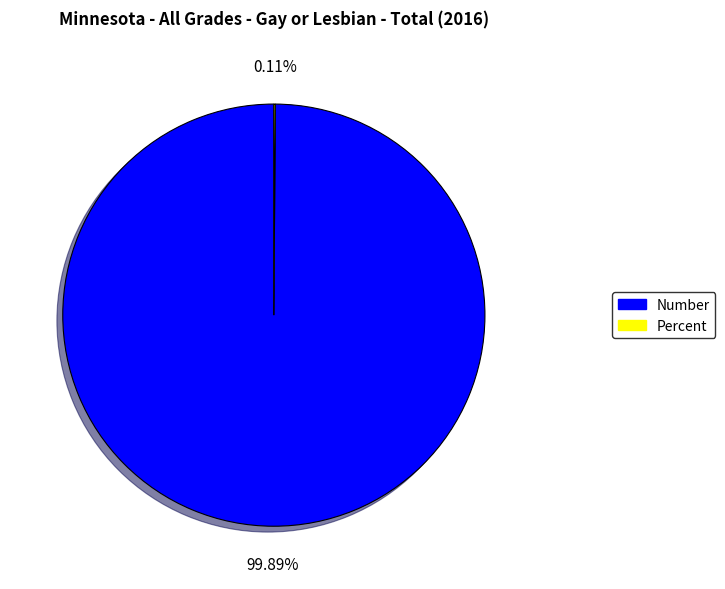

Which slice is the largest?

Number